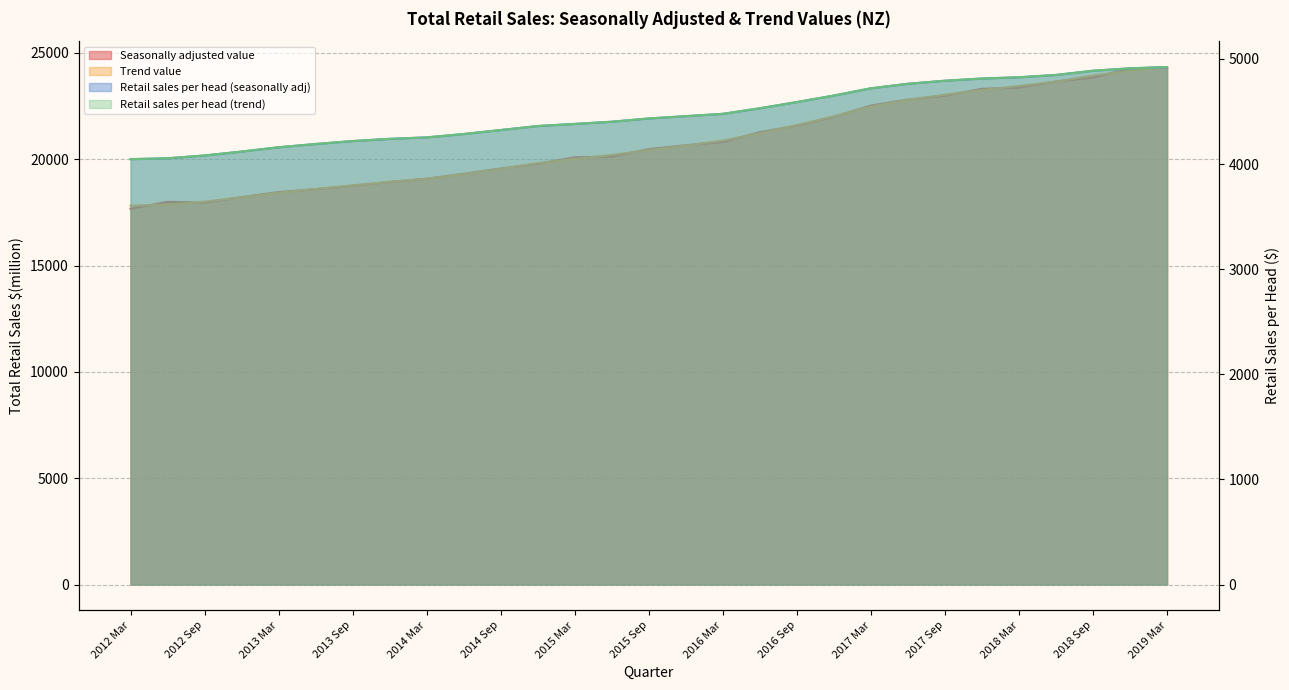

What is the greatest value displayed?

24336